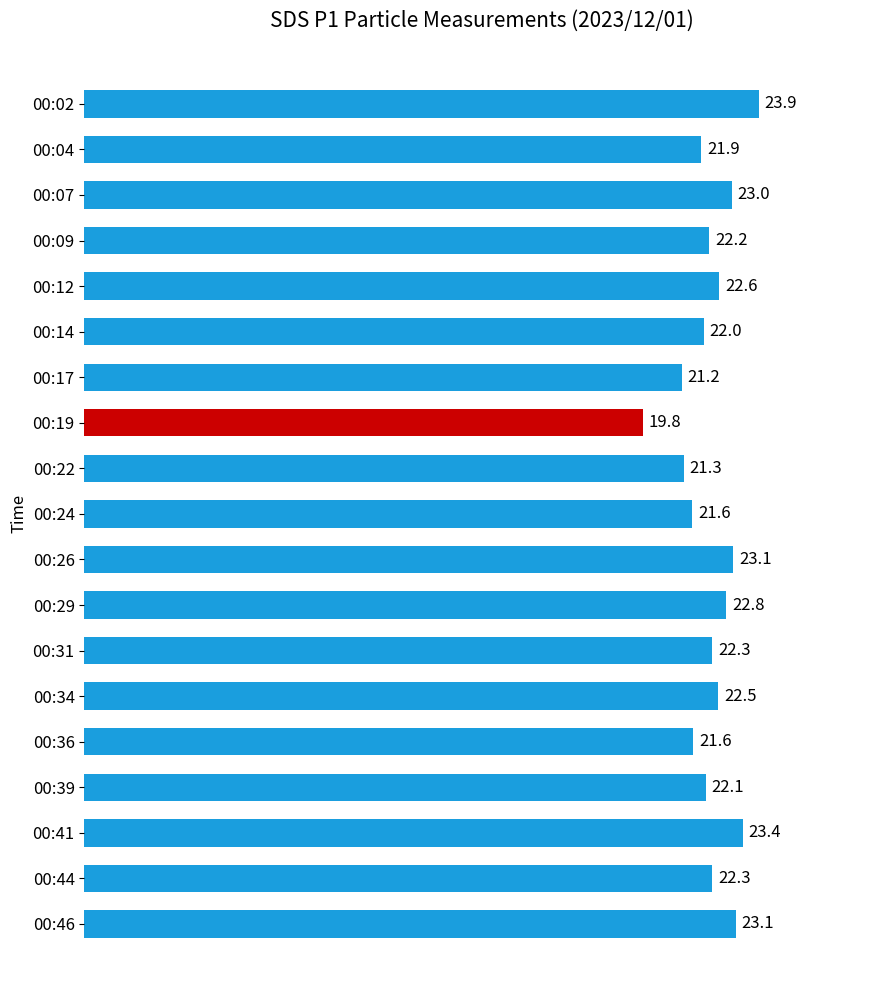

What is the change in value from 00:07 to 00:17?

-1.8